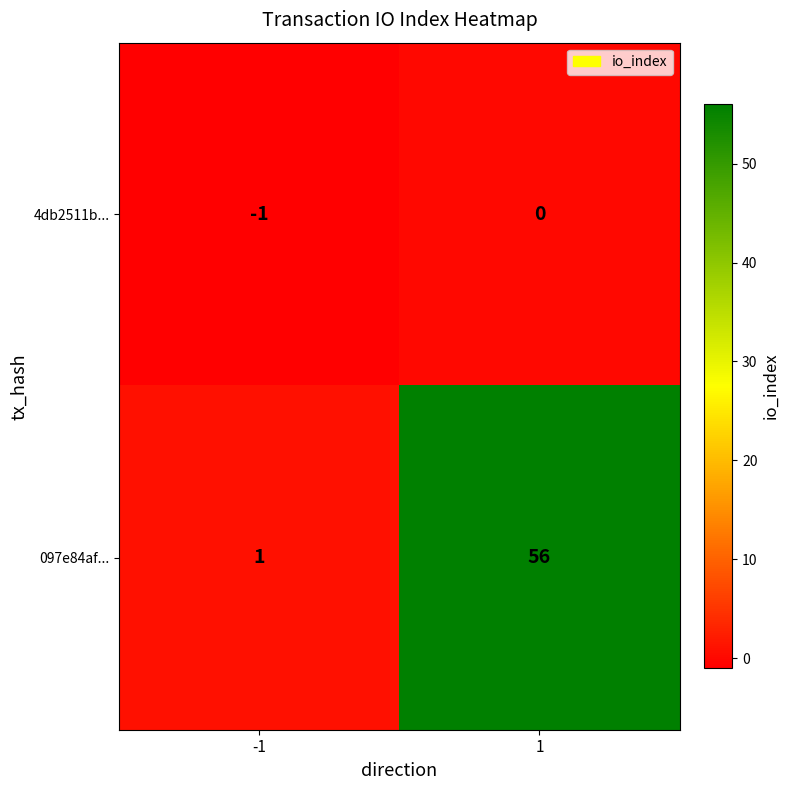

What is the difference between the highest and lowest values at 1?

56